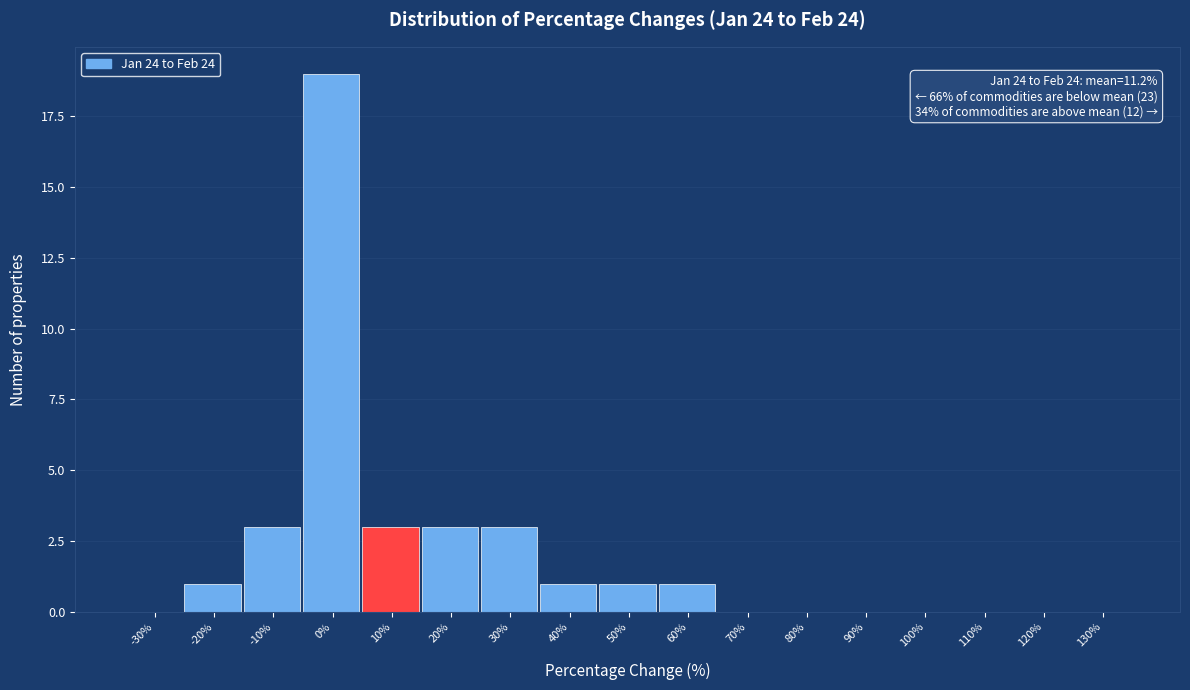

Reading left to right, list all the values displayed in this chart.

-30%=0	-20%=1	-10%=3	0%=19	10%=3	20%=3	30%=3	40%=1	50%=1	60%=1	70%=0	80%=0	90%=0	100%=0	110%=0	120%=0	130%=0